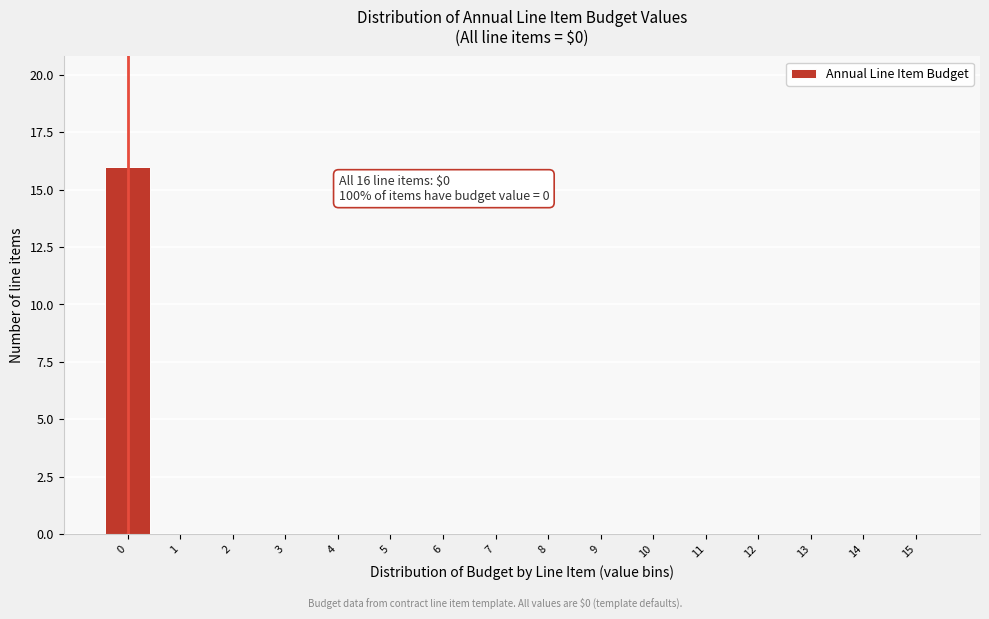

Reading left to right, transcribe all the data shown in this chart.

0=16	1=0	2=0	3=0	4=0	5=0	6=0	7=0	8=0	9=0	10=0	11=0	12=0	13=0	14=0	15=0